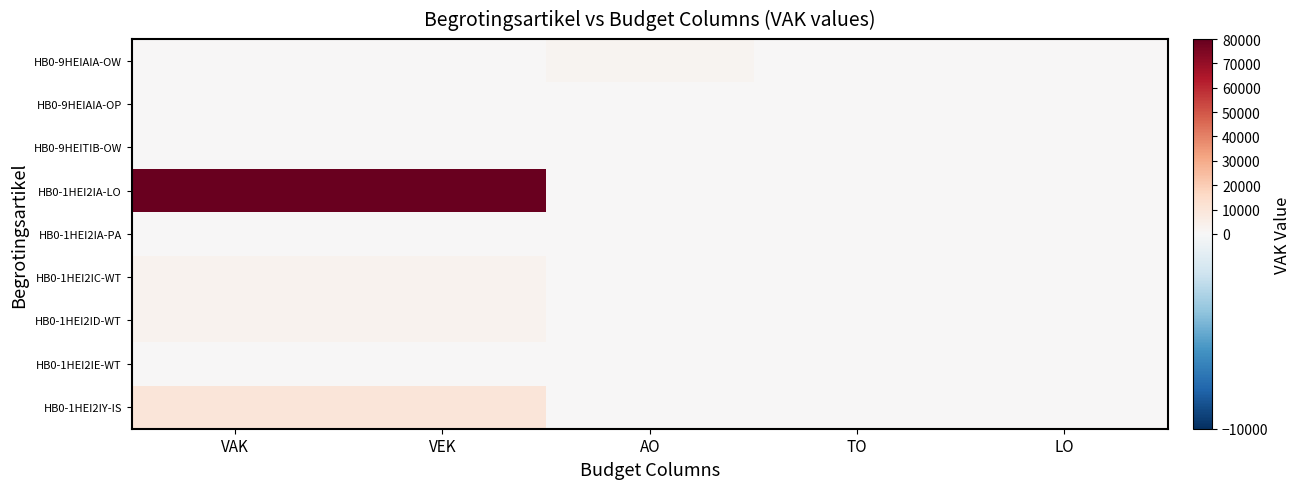

What is the spread (max minus min) of values at VAK?

79355